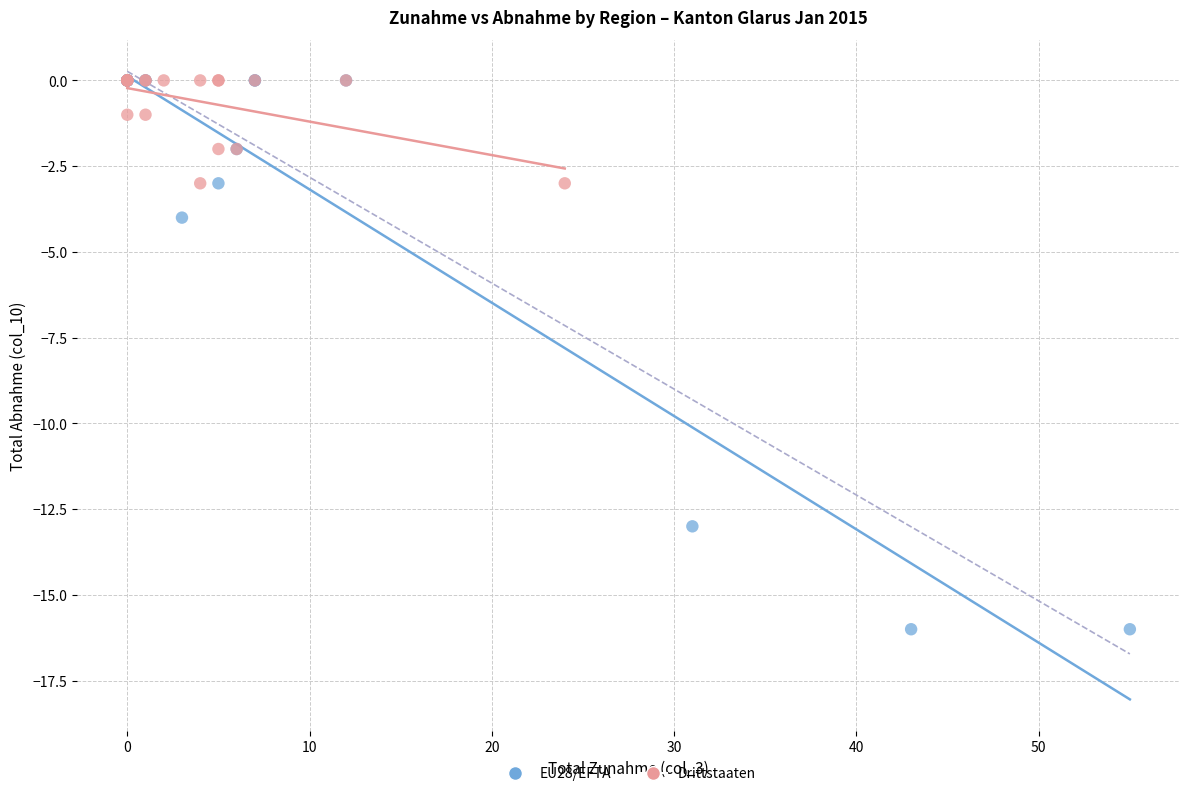

Which series contains the lowest Y value?

EU28/EFTA